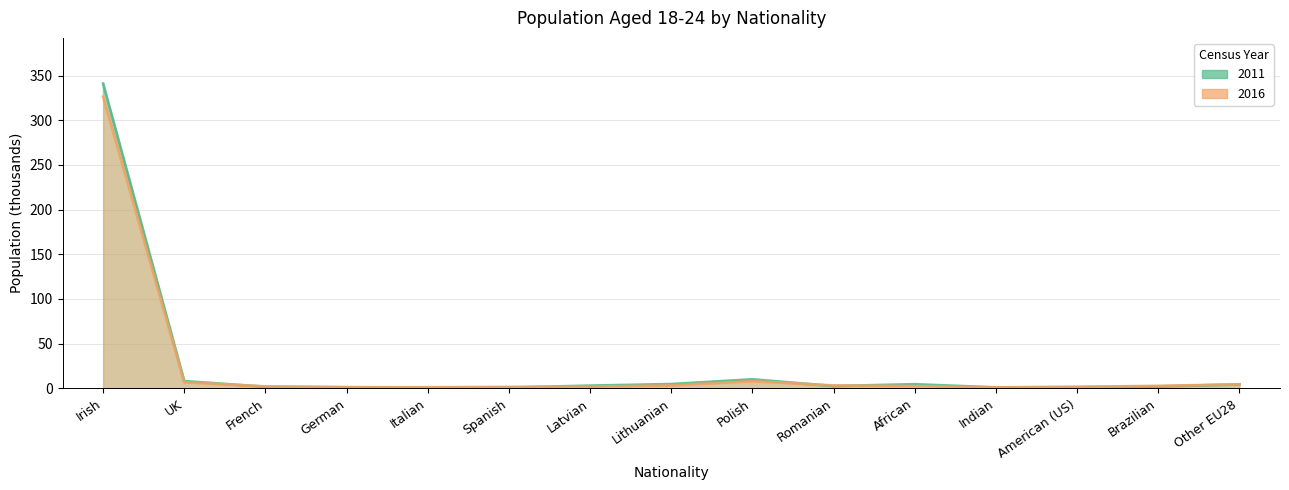

Between which two adjacent categories do 2011 and 2016 first intersect?

UK and French